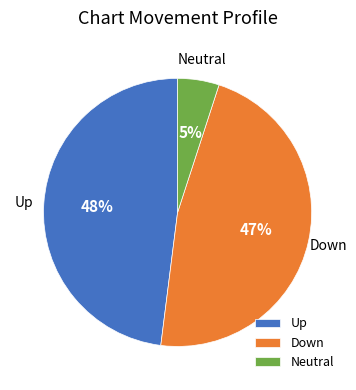

To the nearest percent, what is the combined percentage of Down and Up?

95%